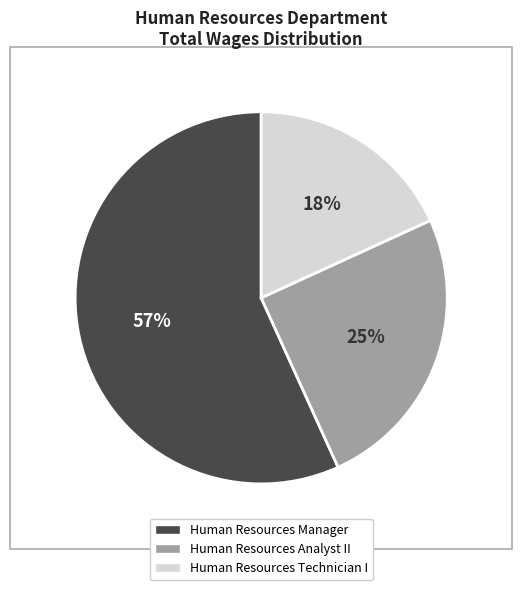

Rank the categories by value from highest to lowest.

Human Resources Manager, Human Resources Analyst II, Human Resources Technician I